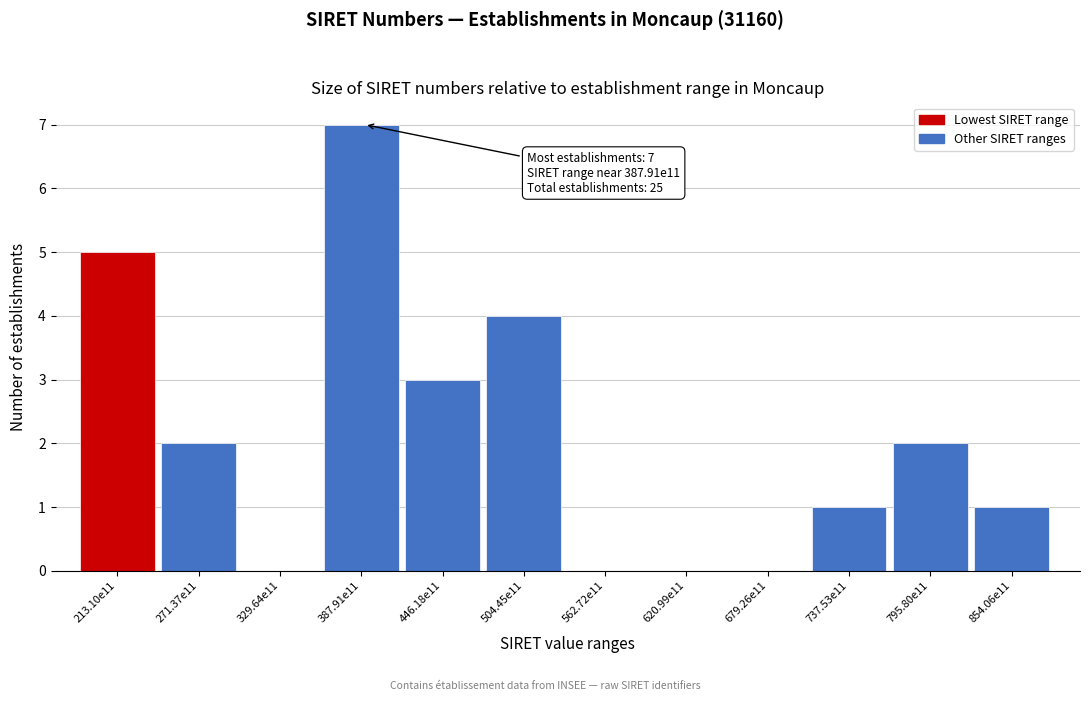

Reading right to left, what are all the values shown in this chart?

854.06e11=1	795.80e11=2	737.53e11=1	679.26e11=0	620.99e11=0	562.72e11=0	504.45e11=4	446.18e11=3	387.91e11=7	329.64e11=0	271.37e11=2	213.10e11=5